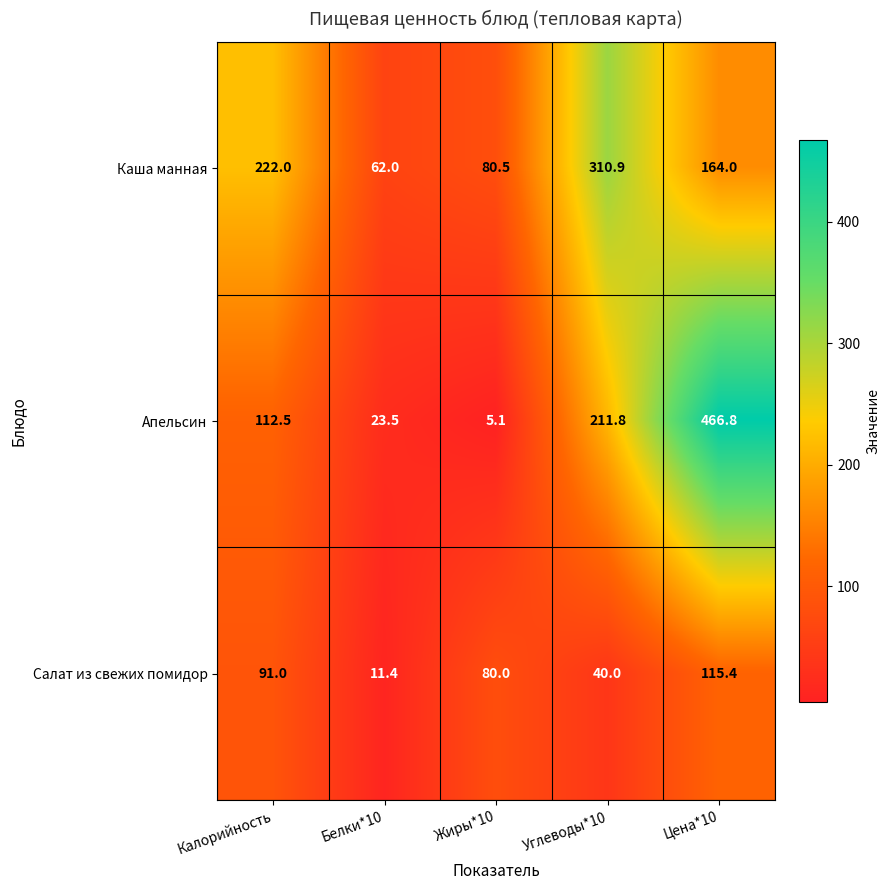

At how many categories does at least one series exceed 396?

1